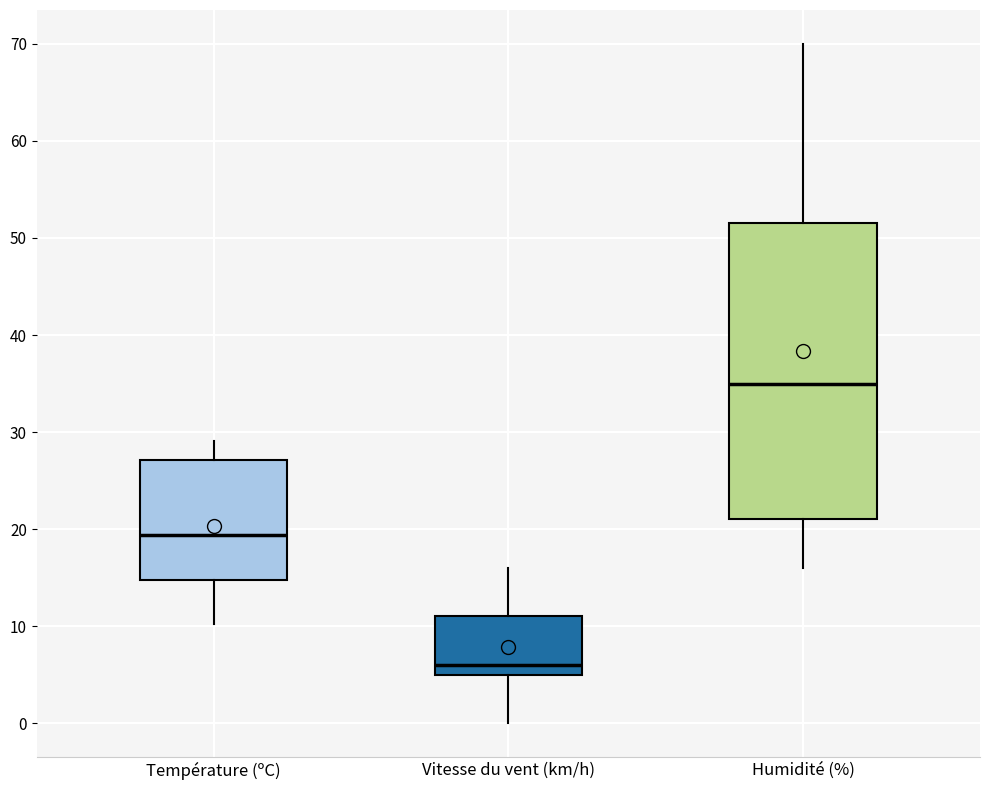

Which box has the lowest median line?

Vitesse du vent (km/h)